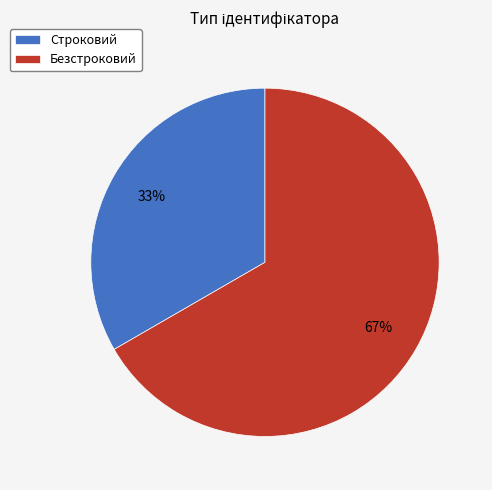

Do Строковий and Безстроковий together represent more than half of the pie?

Yes